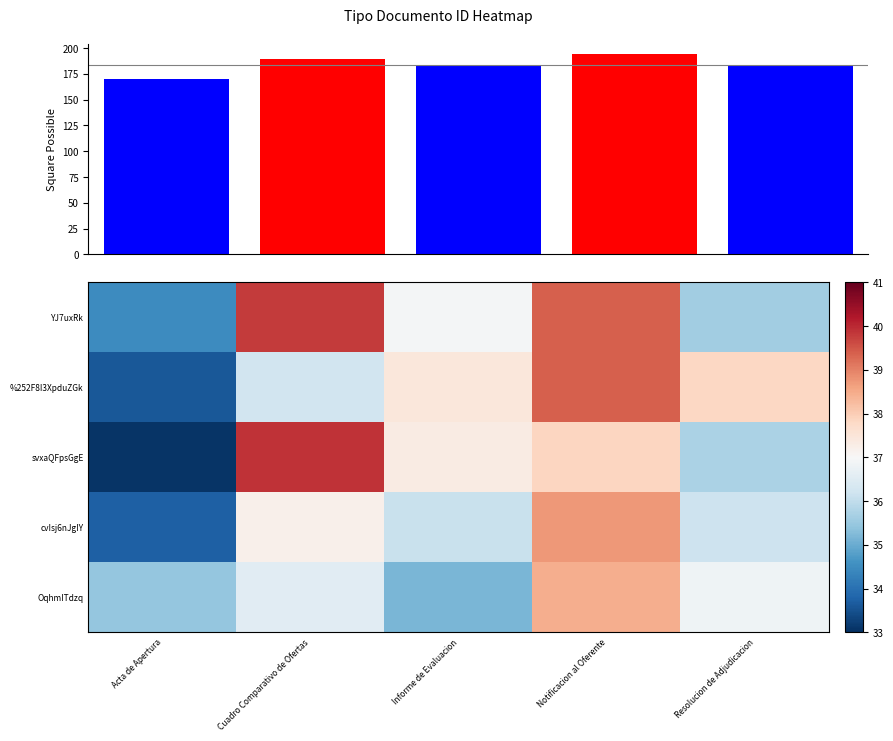

At which category is the sum across all series the highest?

Notificacion al Oferente